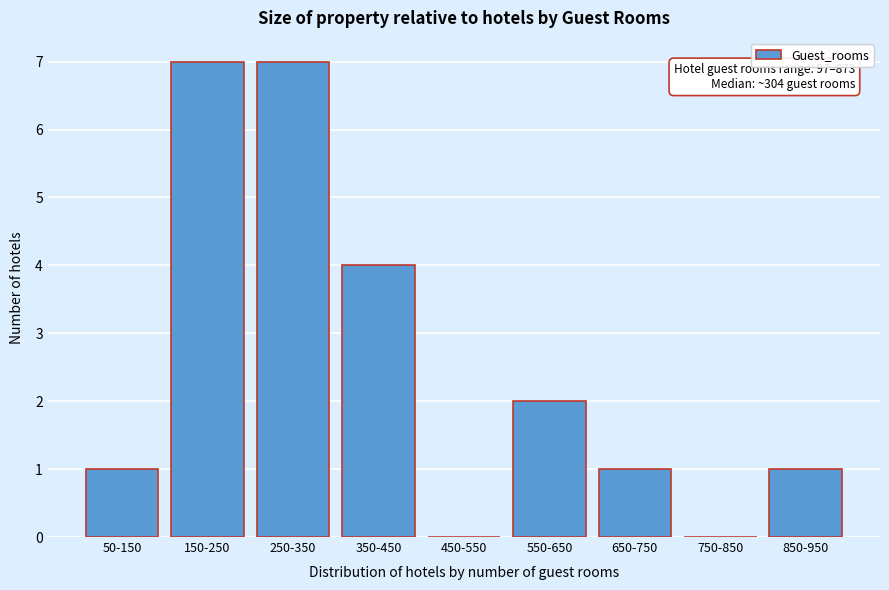

Reading right to left, extract all data points from this chart.

850-950=1	750-850=0	650-750=1	550-650=2	450-550=0	350-450=4	250-350=7	150-250=7	50-150=1